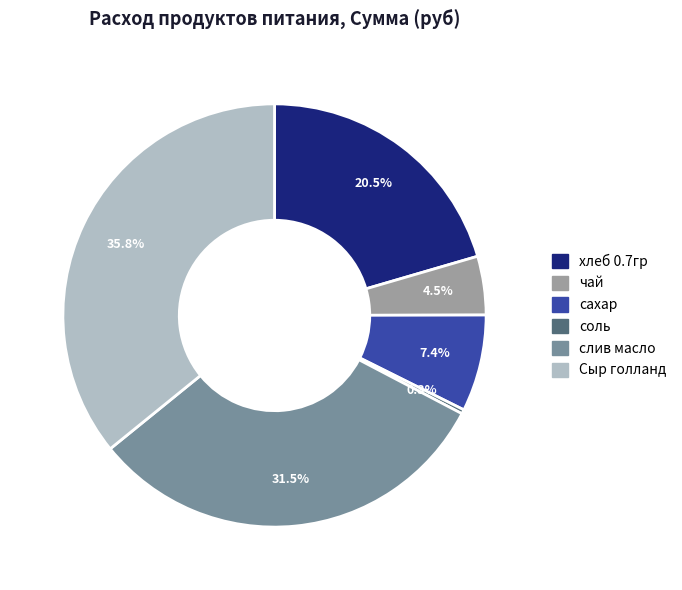

Which has a higher value, хлеб 0.7гр or слив масло?

слив масло